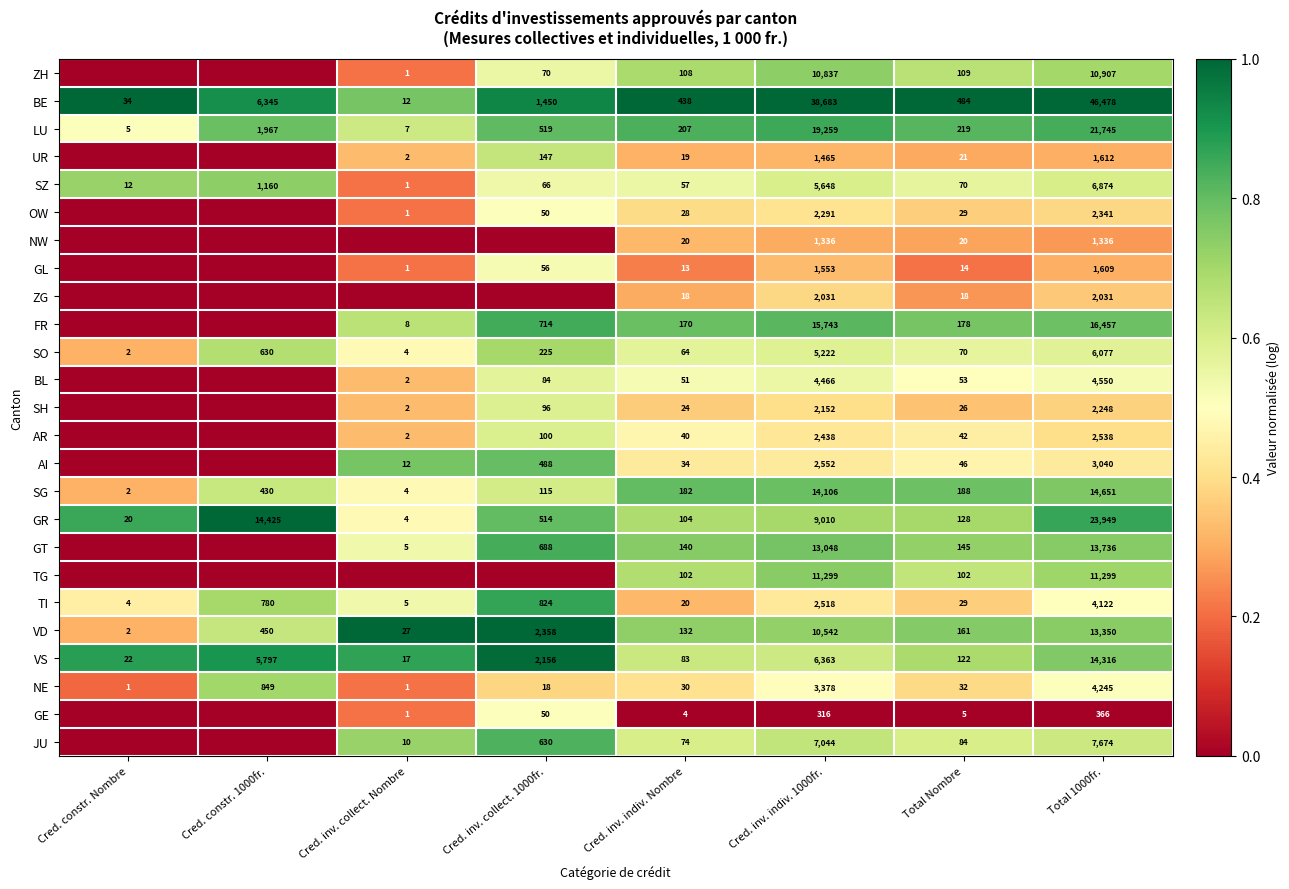

True or false: LU has a value of 32803 at Cred. inv. indiv. 1000fr..

False